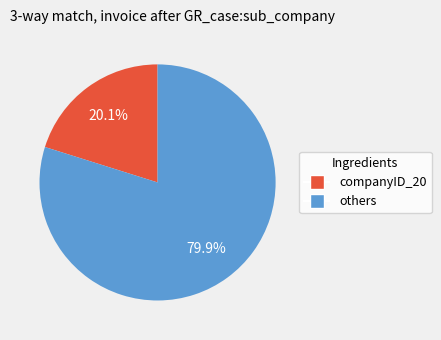

Is there any slice that represents more than half of the pie?

Yes